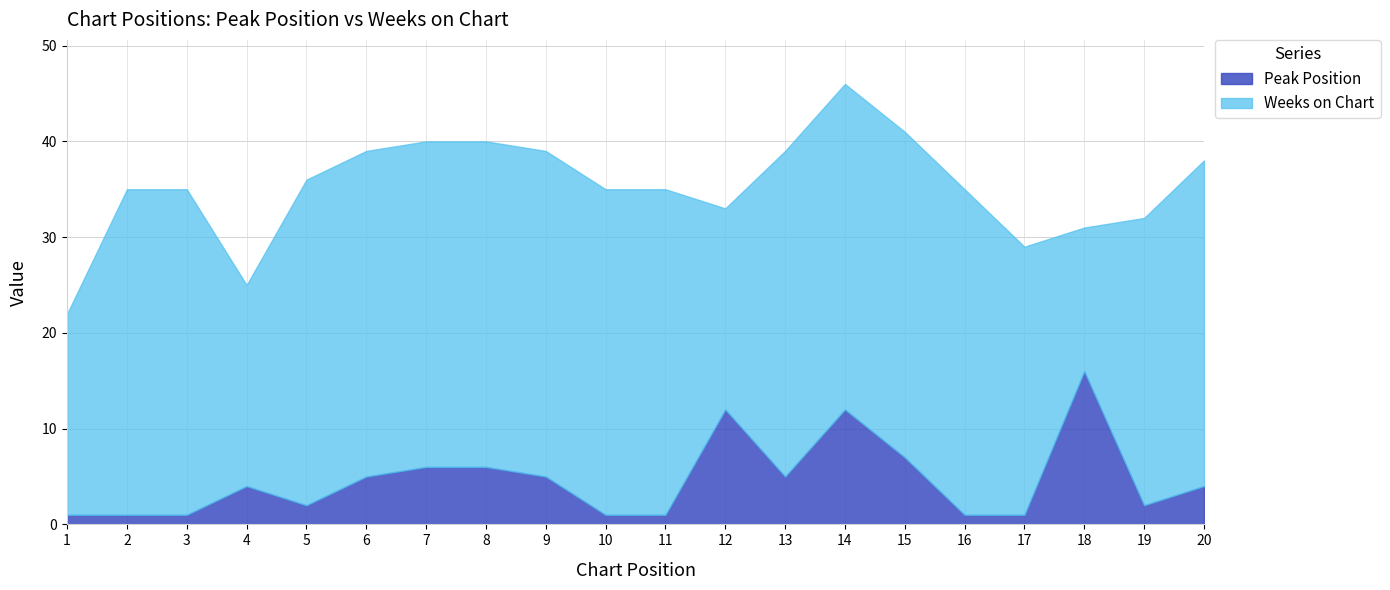

List the labels in order of value, largest first.

18, 12, 14, 15, 7, 8, 6, 9, 13, 4, 20, 5, 19, 1, 2, 3, 10, 11, 16, 17